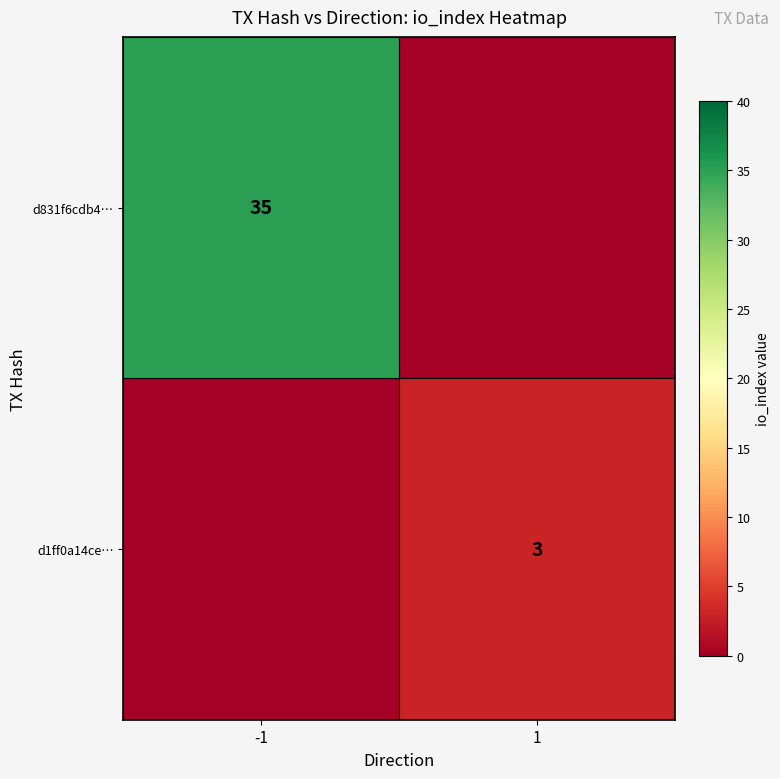

The d1ff0a14ce… series shows 2 at 1. True or false?

False